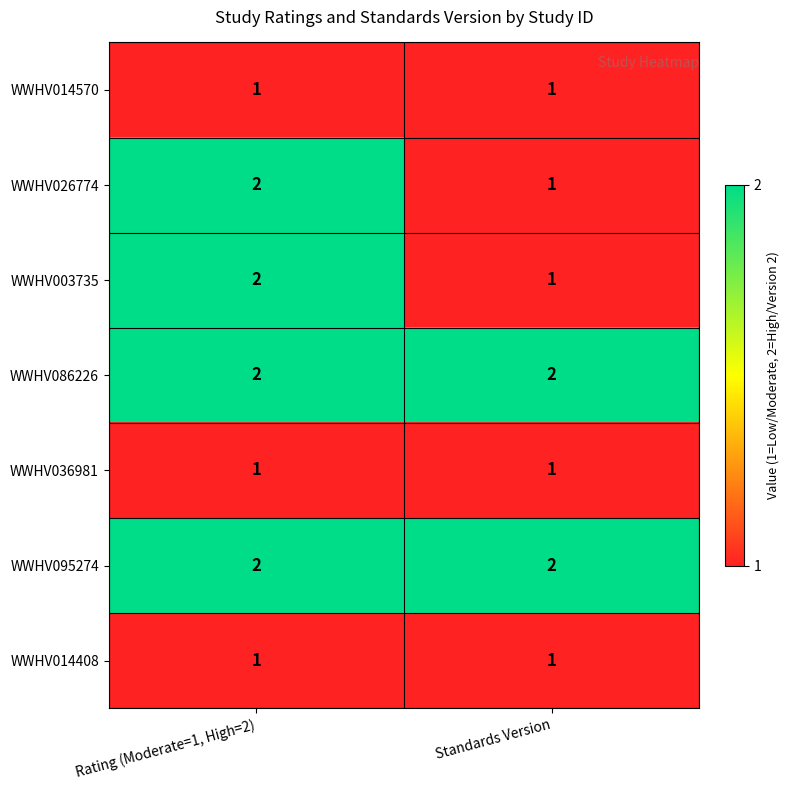

How many distinct data groups are displayed?

7